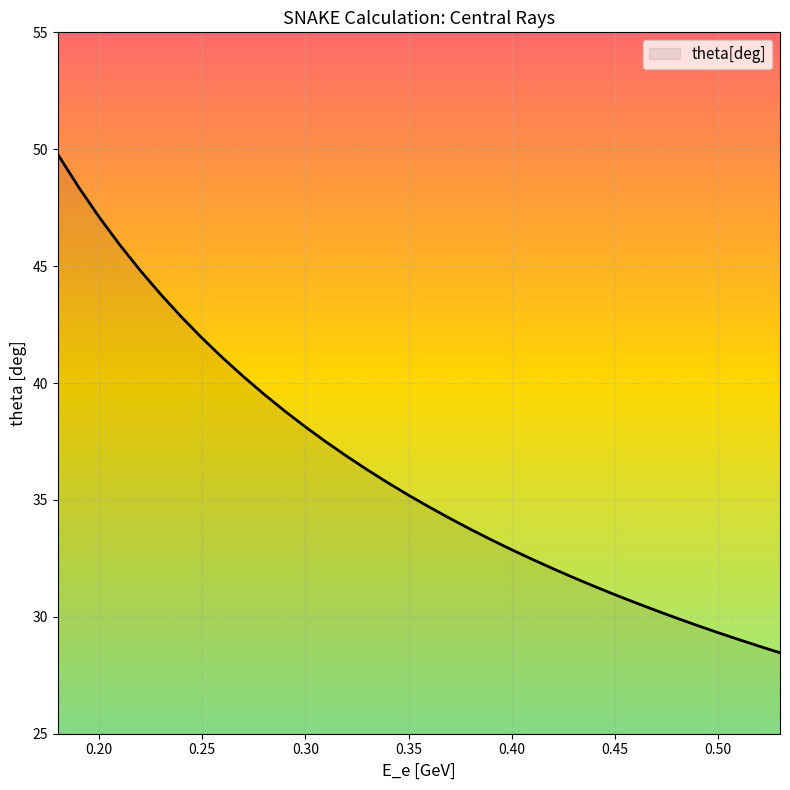

What is the greatest value displayed?

49.8